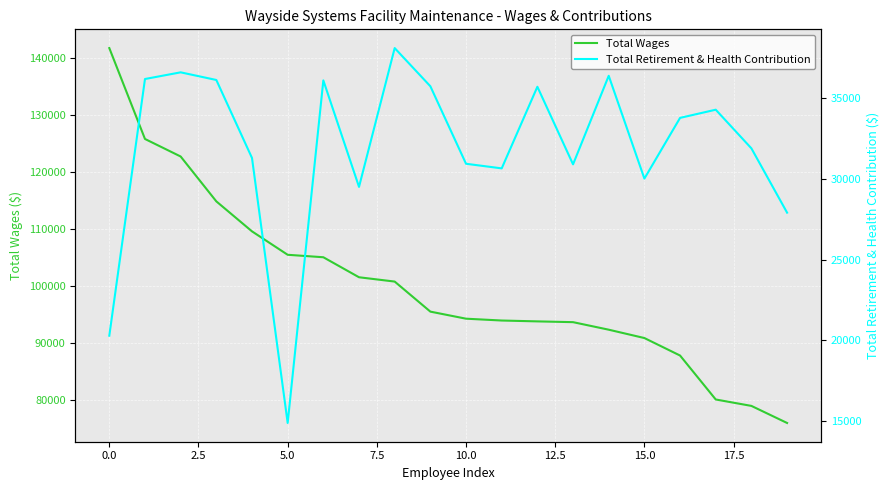

How many data points in Total Retirement & Health Contribution are above 33783?

9